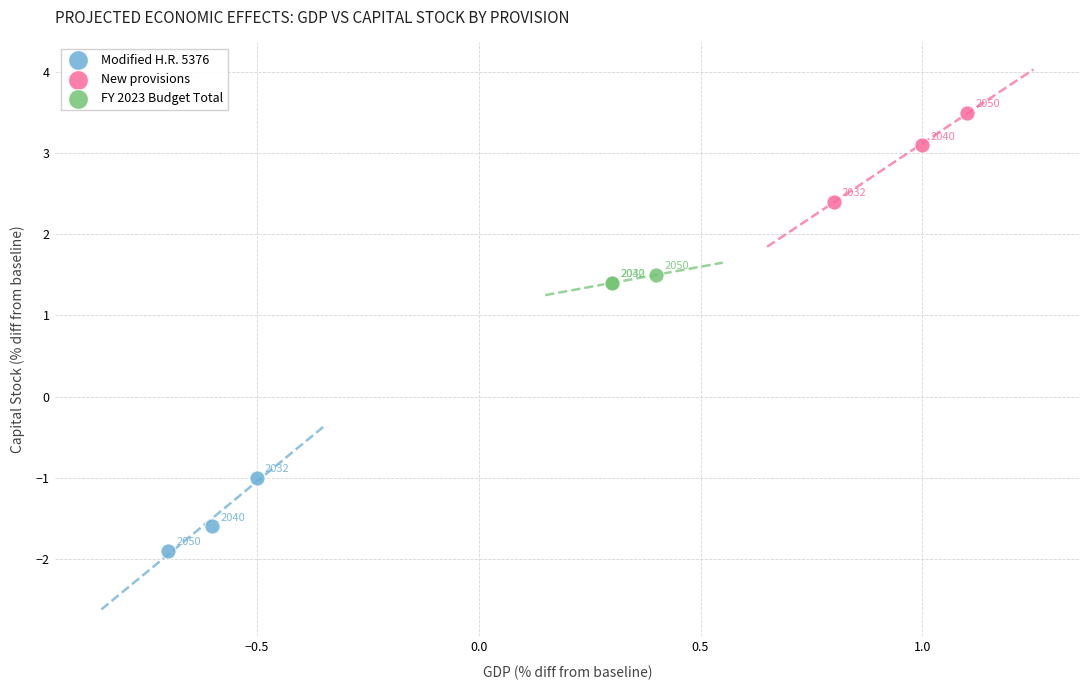

Which series has the widest spread of Y values?

New provisions